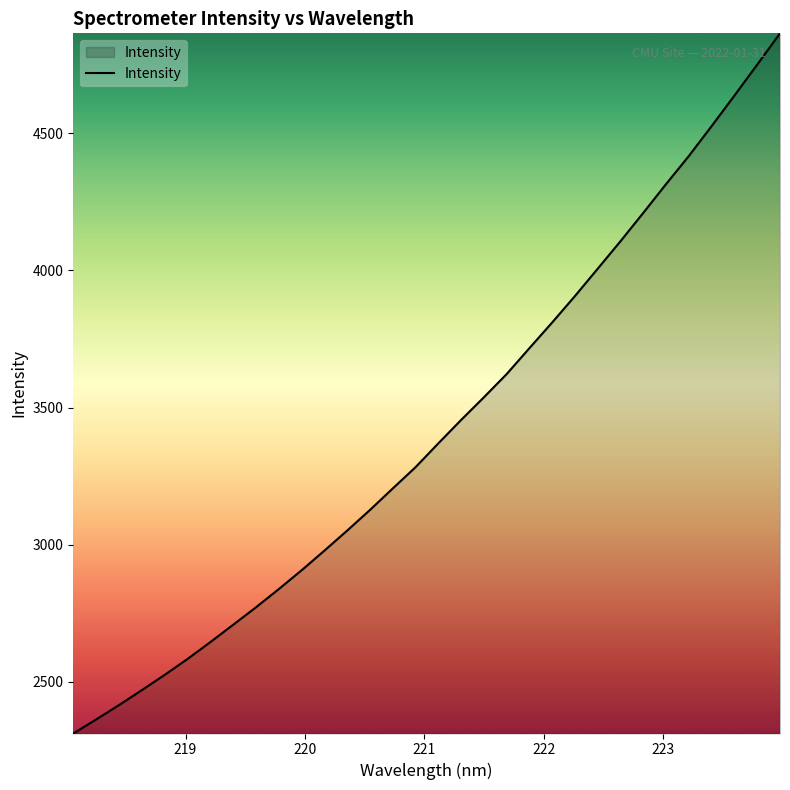

What is the greatest value displayed?

4865.2